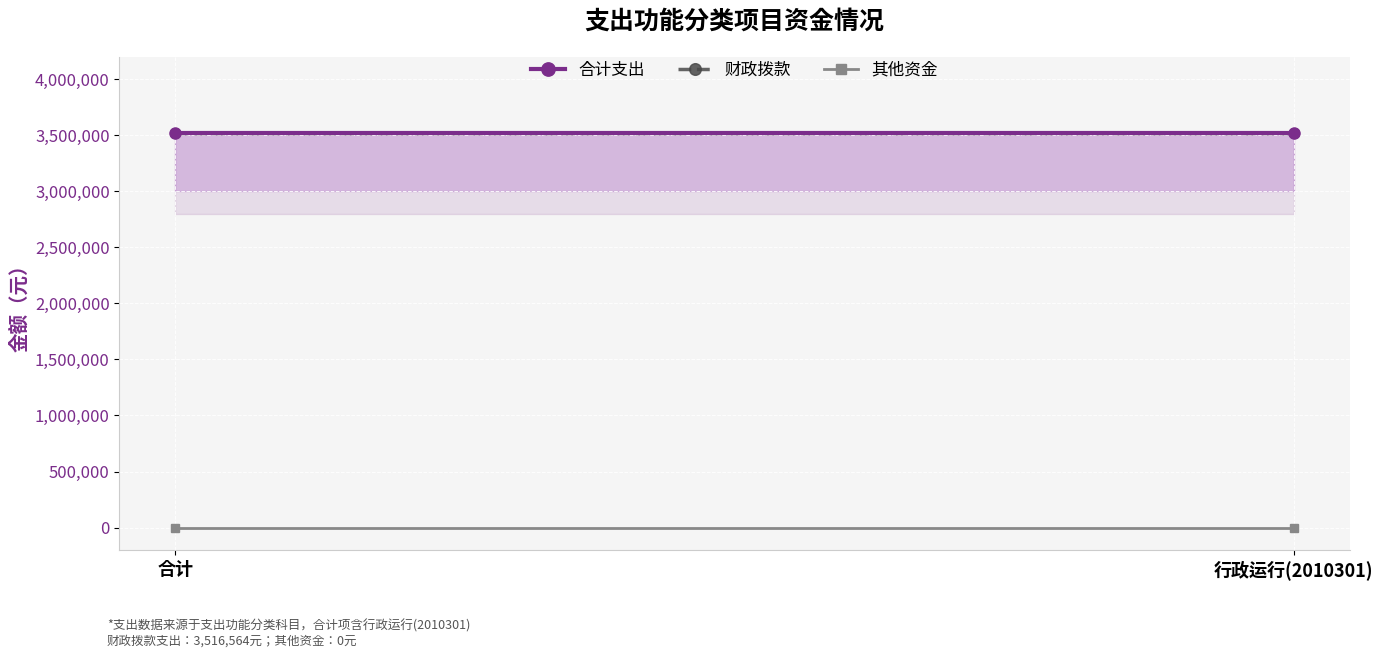

The 财政拨款 series shows 3516564 at 行政运行(2010301). True or false?

True